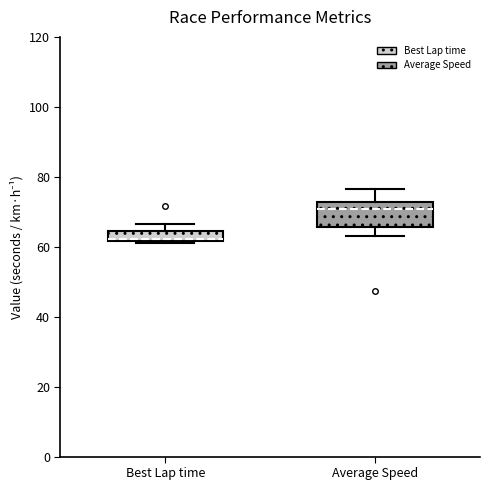

Where is the upper edge of the box for Average Speed on the y-axis? The values are not printed on the chart, so give them approximately, as read against the axis.

72